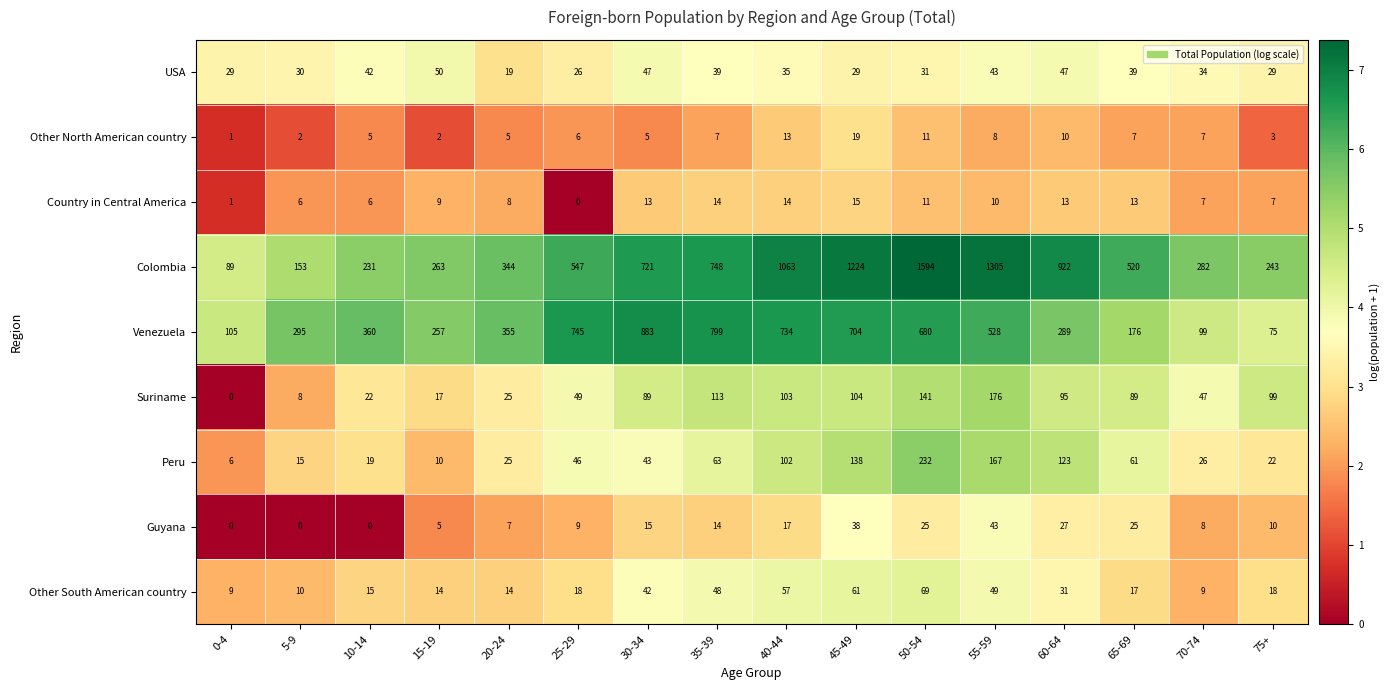

The Country in Central America series shows 13 at 60-64. True or false?

True